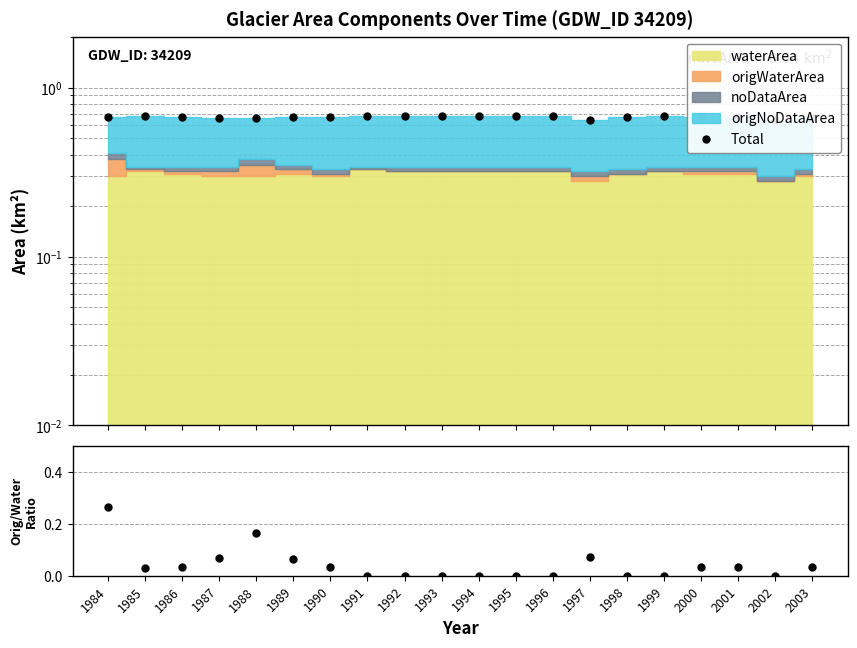

Reading left to right, list all the values displayed in this chart.

1984=0.7	1985=0.7	1986=0.7	1987=0.7	1988=0.7	1989=0.7	1990=0.7	1991=0.7	1992=0.7	1993=0.7	1994=0.7	1995=0.7	1996=0.7	1997=0.6	1998=0.7	1999=0.7	2000=0.7	2001=0.7	2002=0.6	2003=0.7